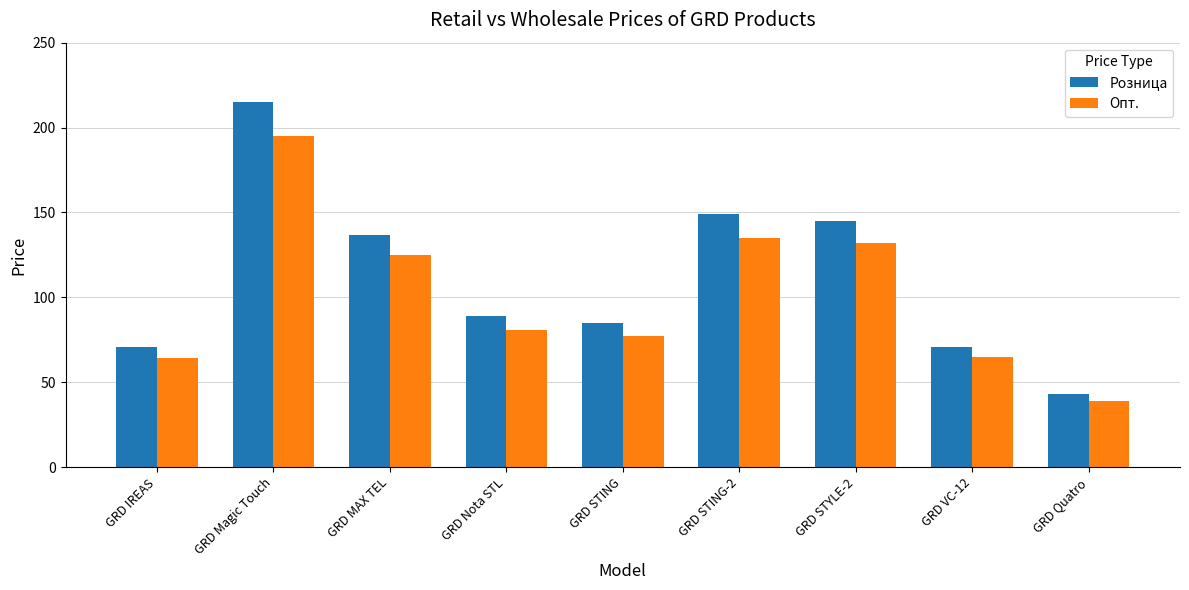

True or false: Опт. has a value of 64 at GRD IREAS.

True